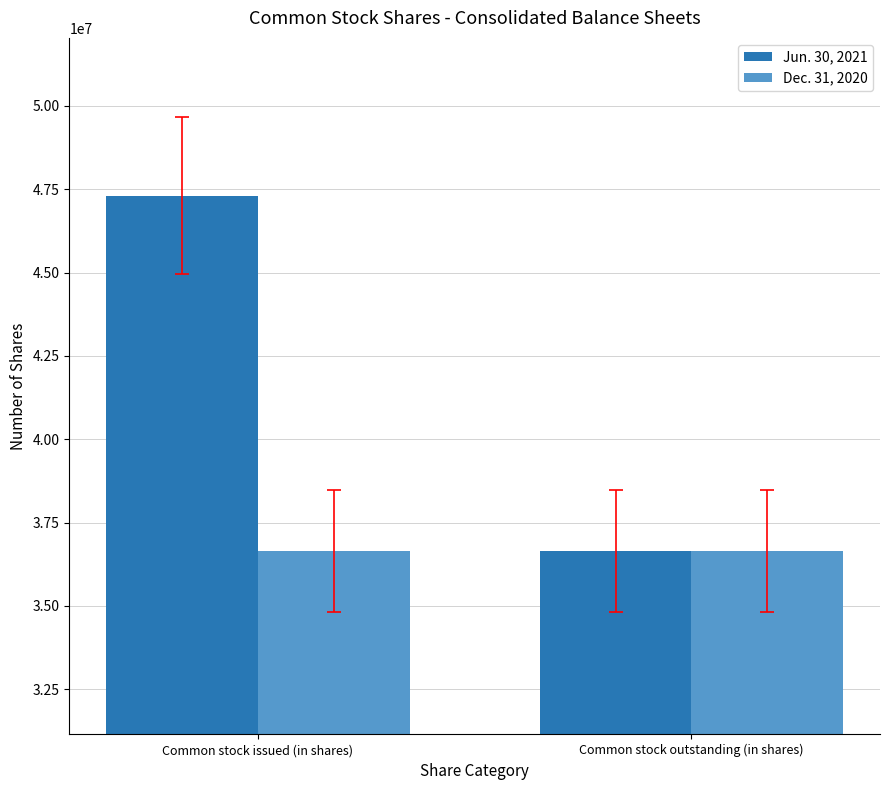

Count the number of data series in this chart.

2